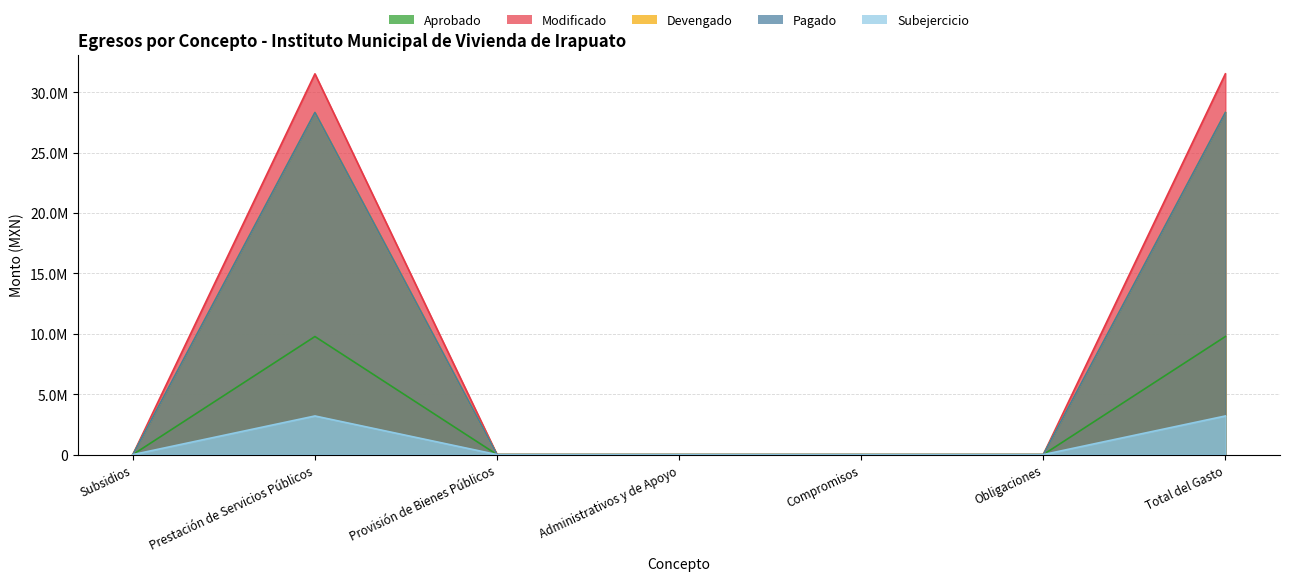

True or false: Modificado and Devengado intersect in this chart.

False